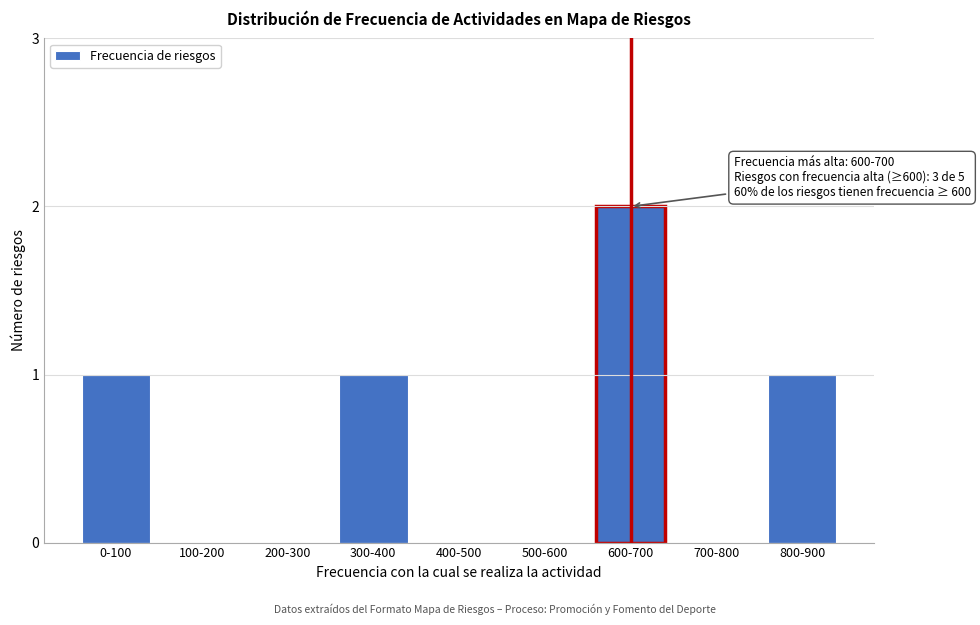

Reading right to left, what are all the values shown in this chart?

800-900=1	700-800=0	600-700=2	500-600=0	400-500=0	300-400=1	200-300=0	100-200=0	0-100=1